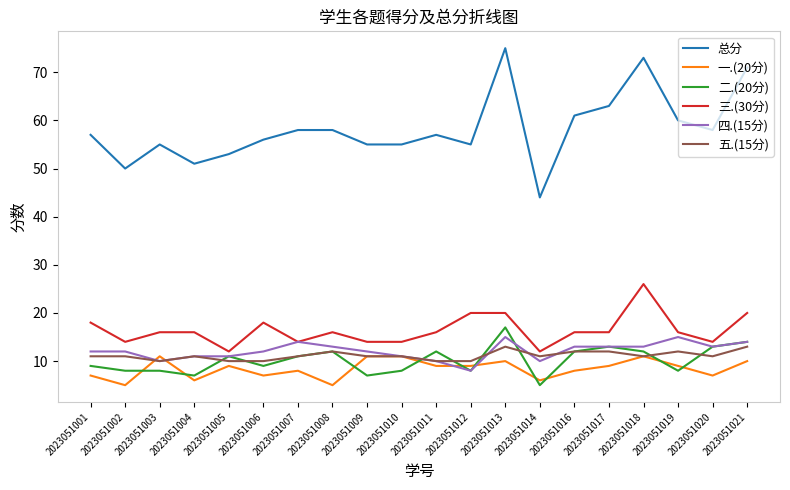

What is the difference between the highest and lowest values at 2023051014?

39